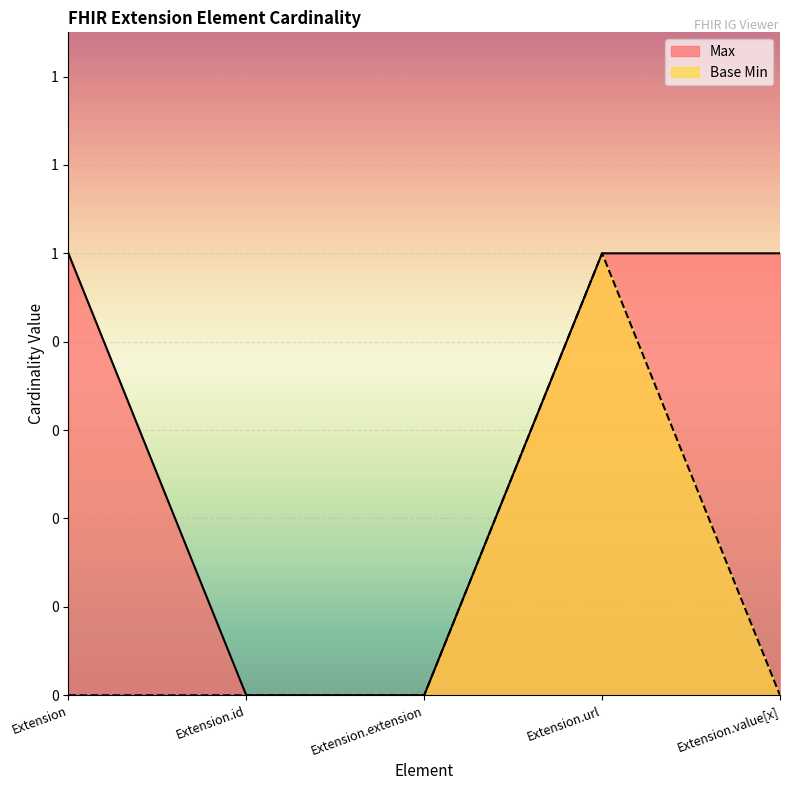

Where is the first local maximum for Base Min?

Extension.url